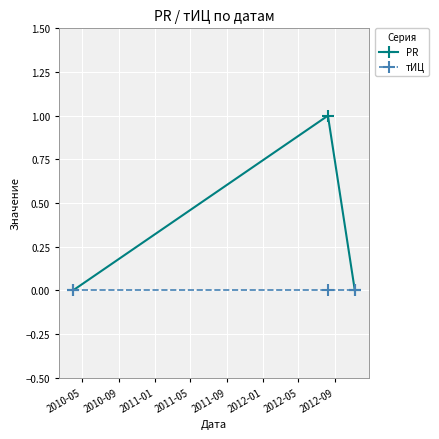

Reading left to right, list all the values displayed in this chart.

PR: 0	1	0
тИЦ: 0	0	0